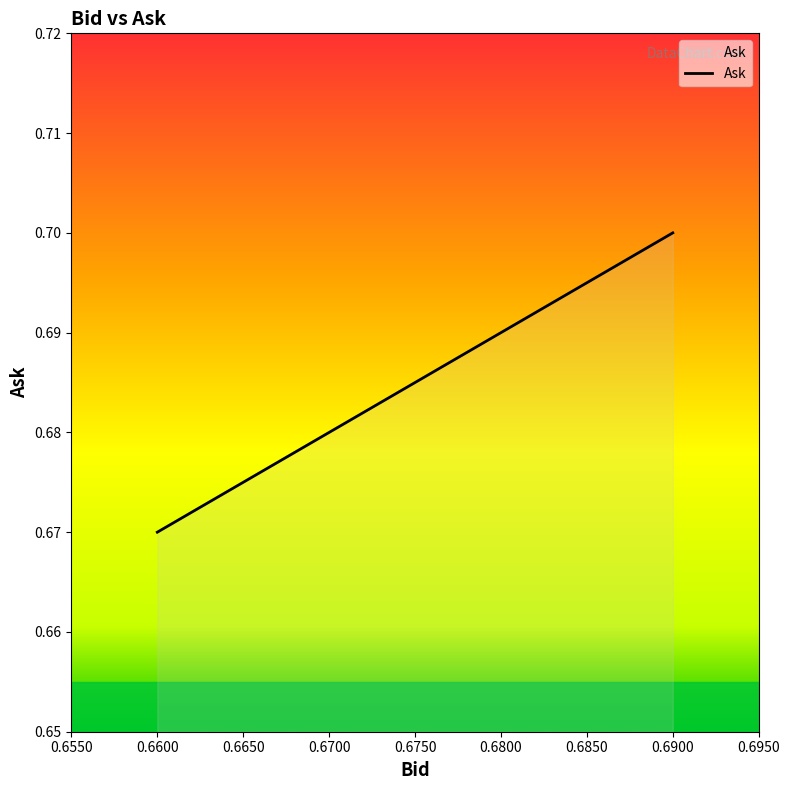

What is the sum of all values?

2.7